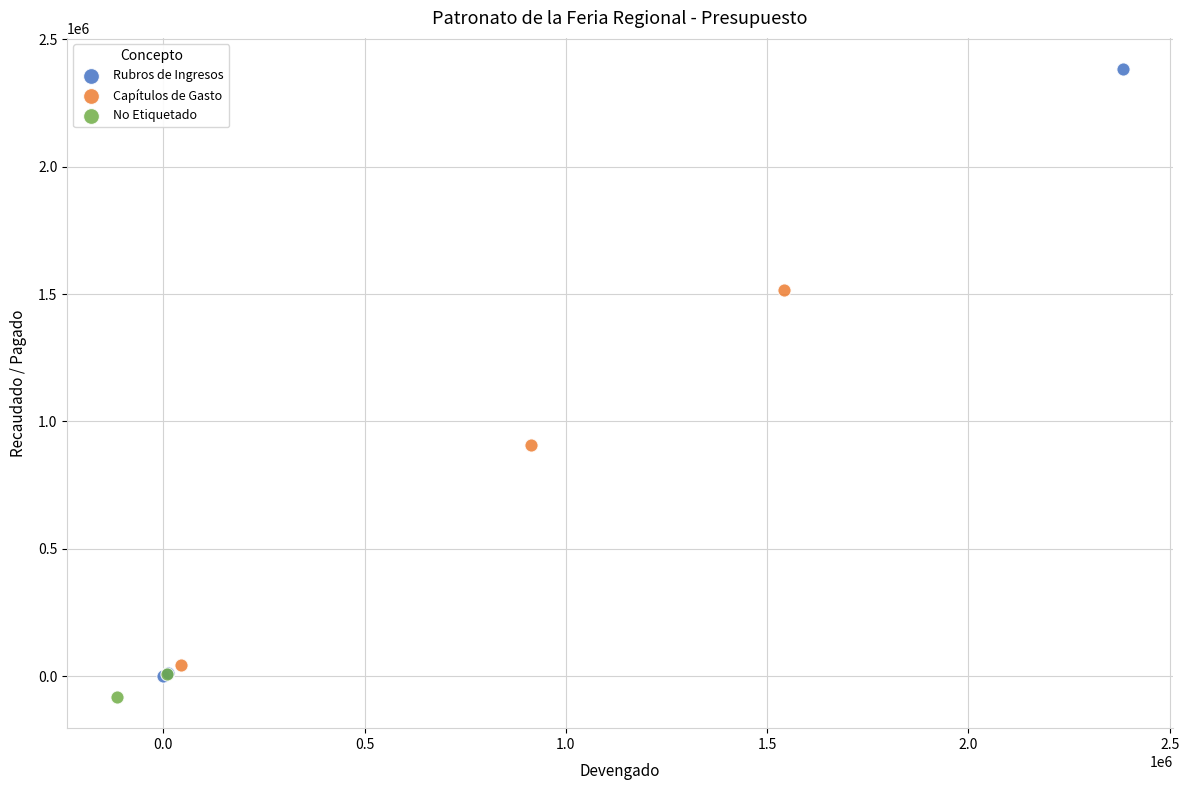

What are all the series names shown in the legend?

Rubros de Ingresos, Capítulos de Gasto, No Etiquetado